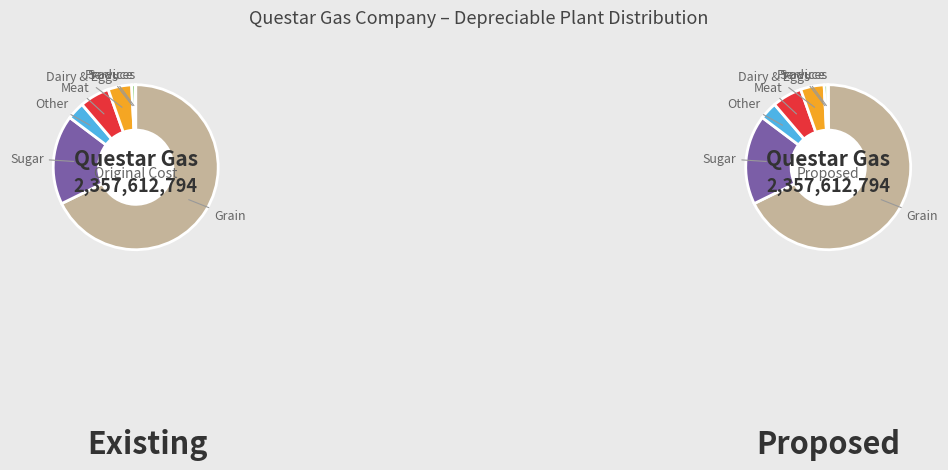

To the nearest percent, what percentage of the pie is values_proposed?

18%